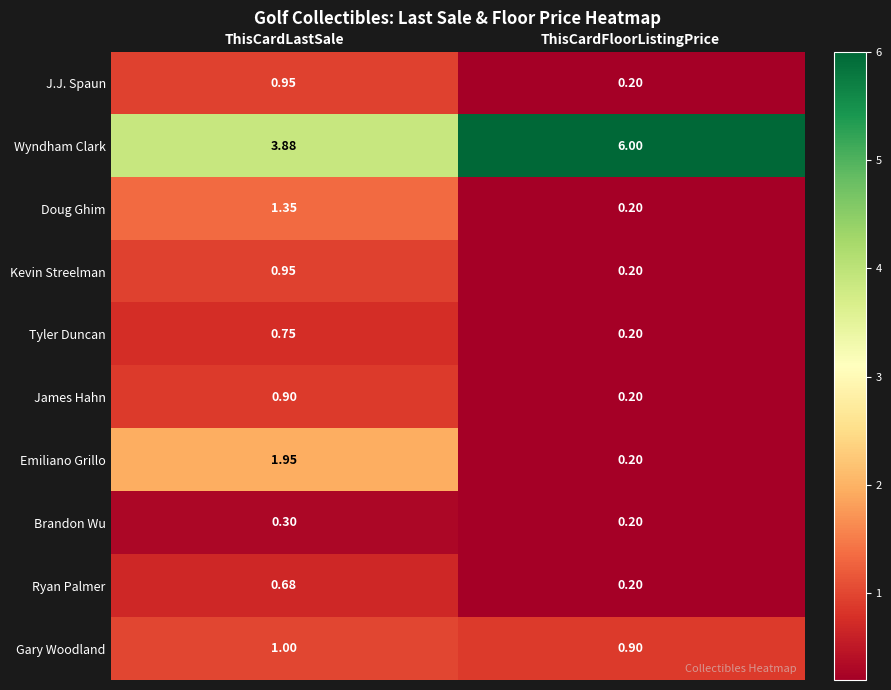

List the labels in order of Kevin Streelman value, smallest first.

ThisCardFloorListingPrice, ThisCardLastSale